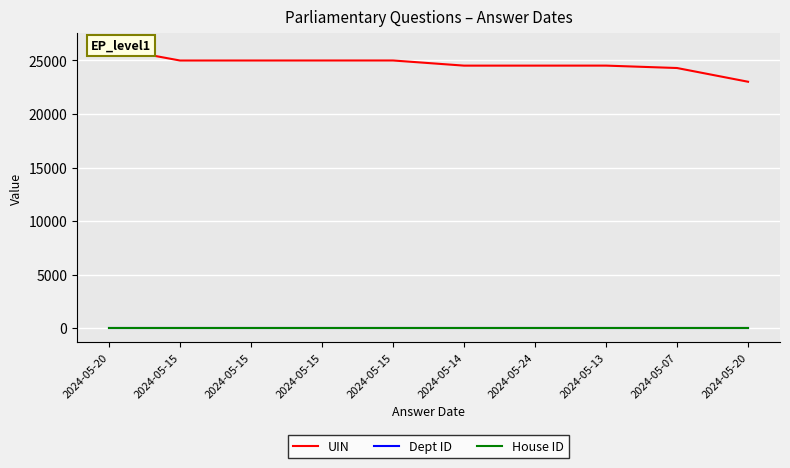

At which label is UIN closest to 24608?

2024-05-13